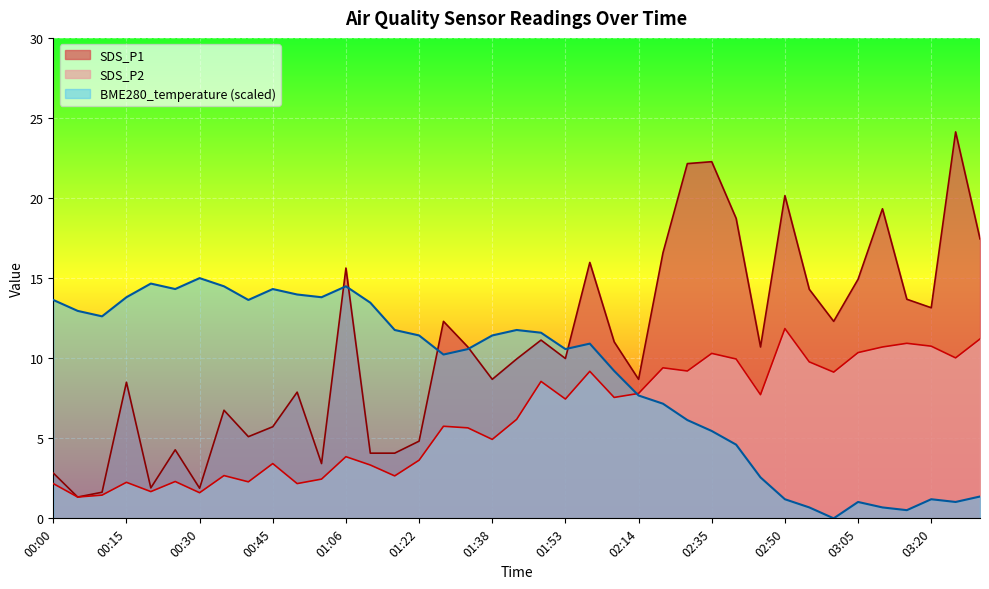

What are all the series names shown in the legend?

SDS_P1, SDS_P2, BME280_temperature (scaled)